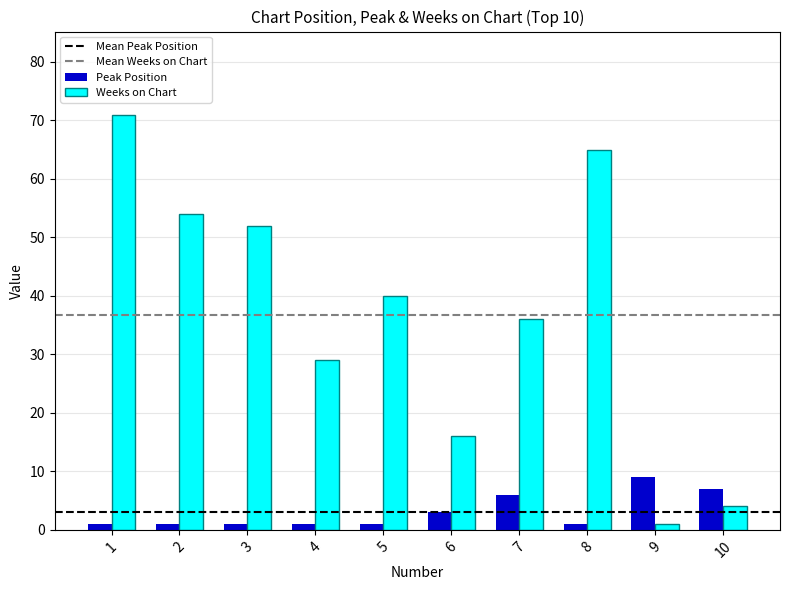

What is the greatest value displayed?

71